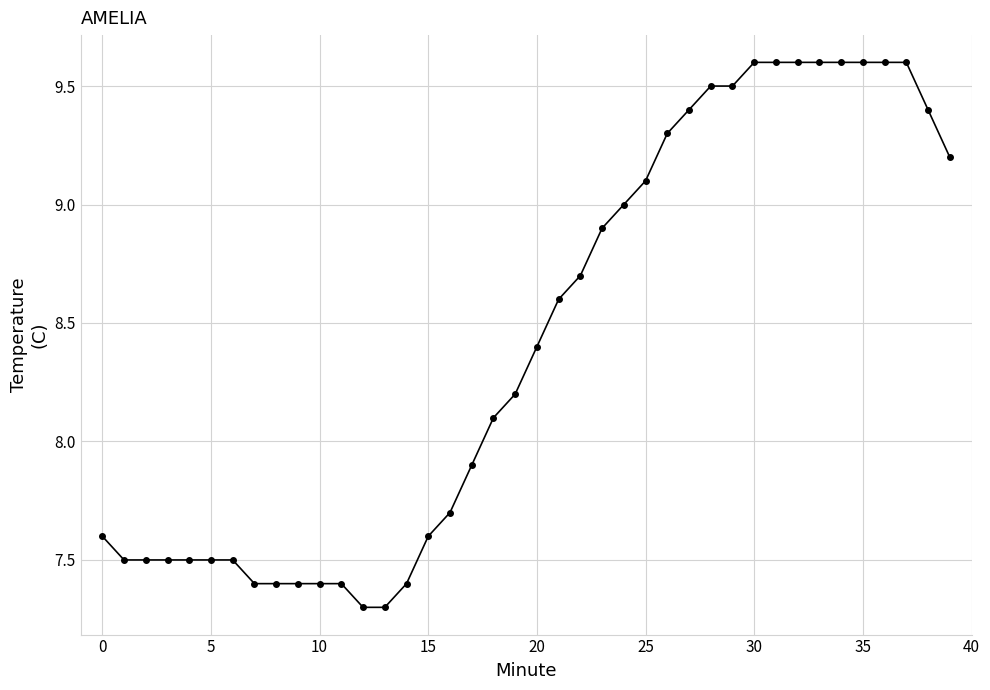

What is the value of the 20th point from the left?

8.2